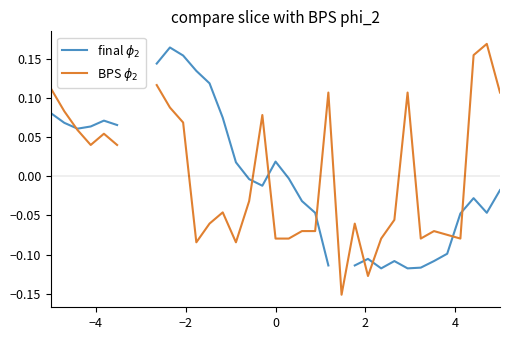

True or false: final $\phi_2$ has more than 1 interior local peaks.

True